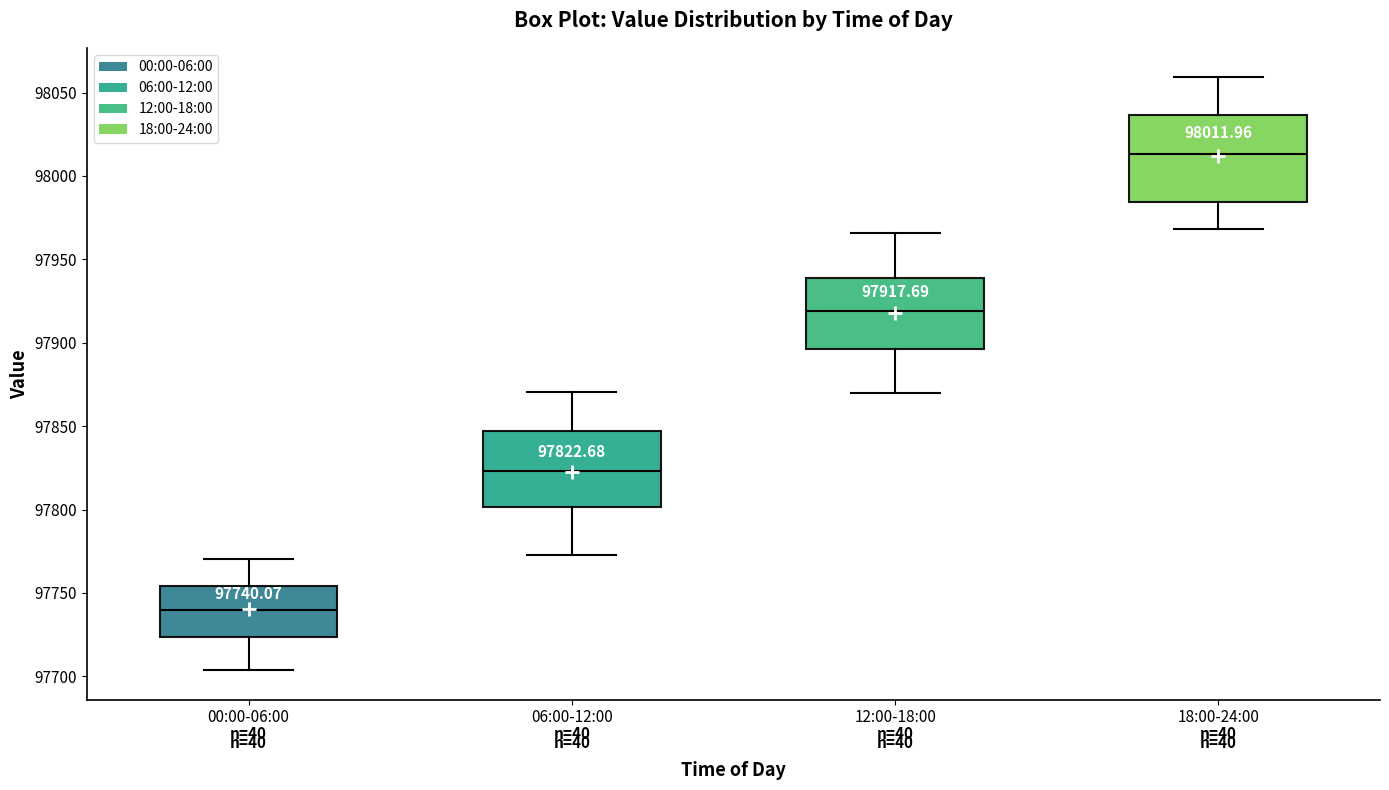

Which box is the tallest, from its lower edge to its upper edge?

18:00-24:00